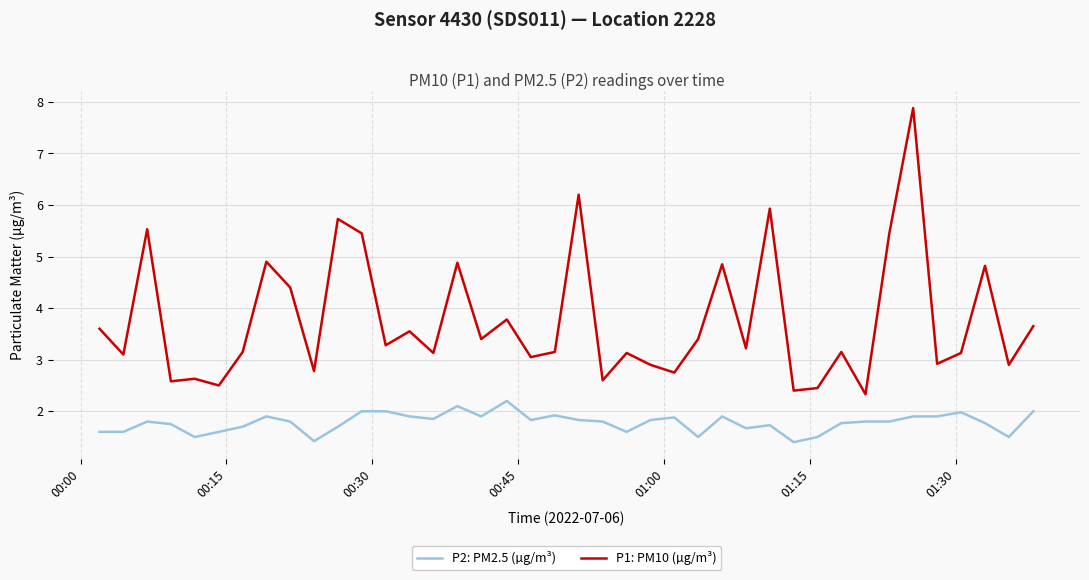

What is the sum of all P1: PM10 (µg/m³) values?

150.6